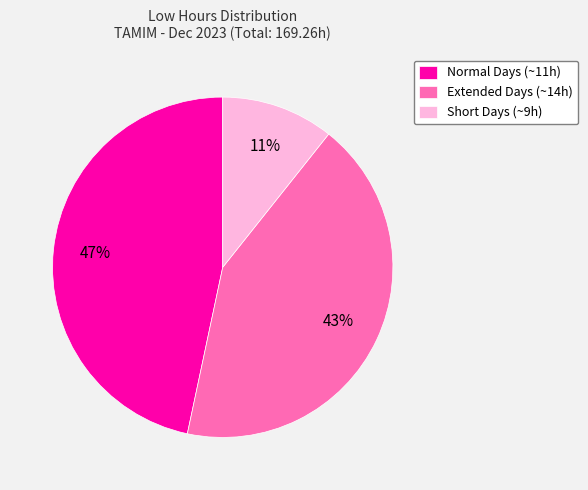

Count the number of slices in the pie.

3